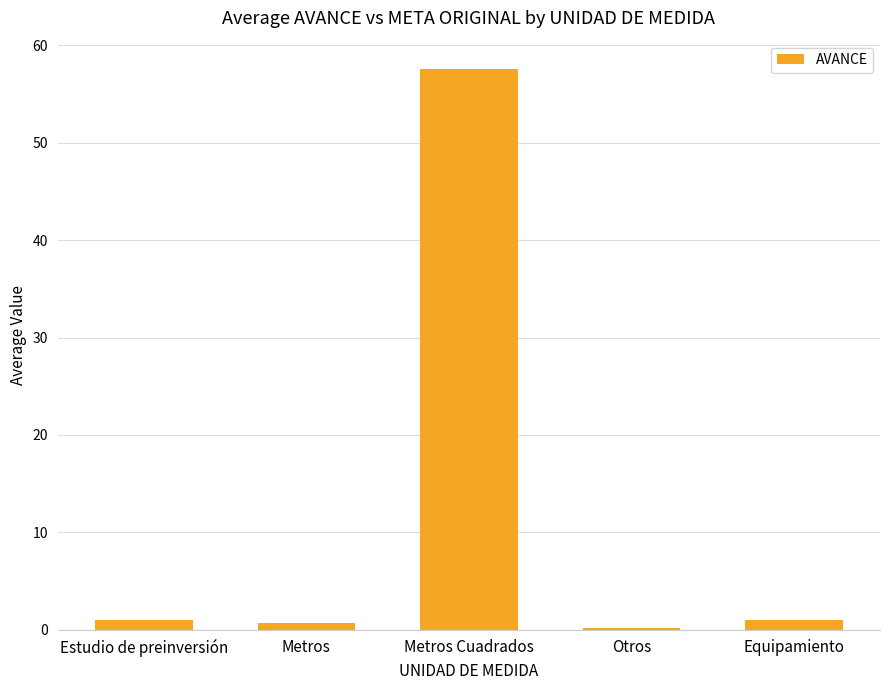

Are the bars horizontal?

No